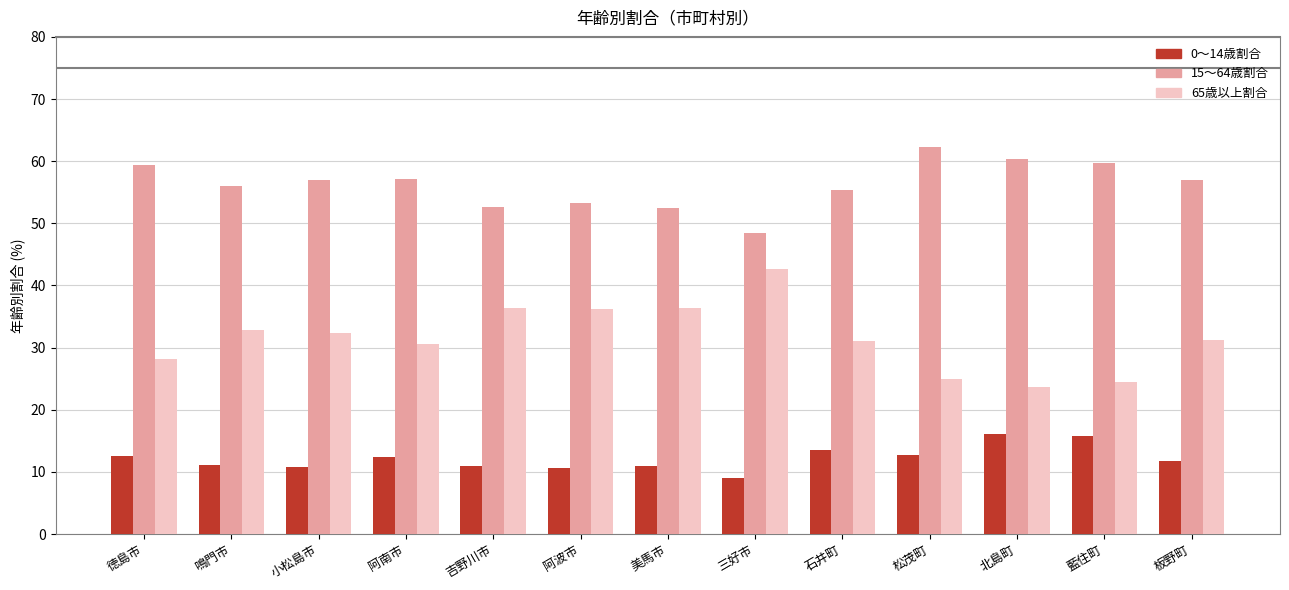

Between 北島町 and 板野町, which series saw the biggest shift?

65歳以上割合